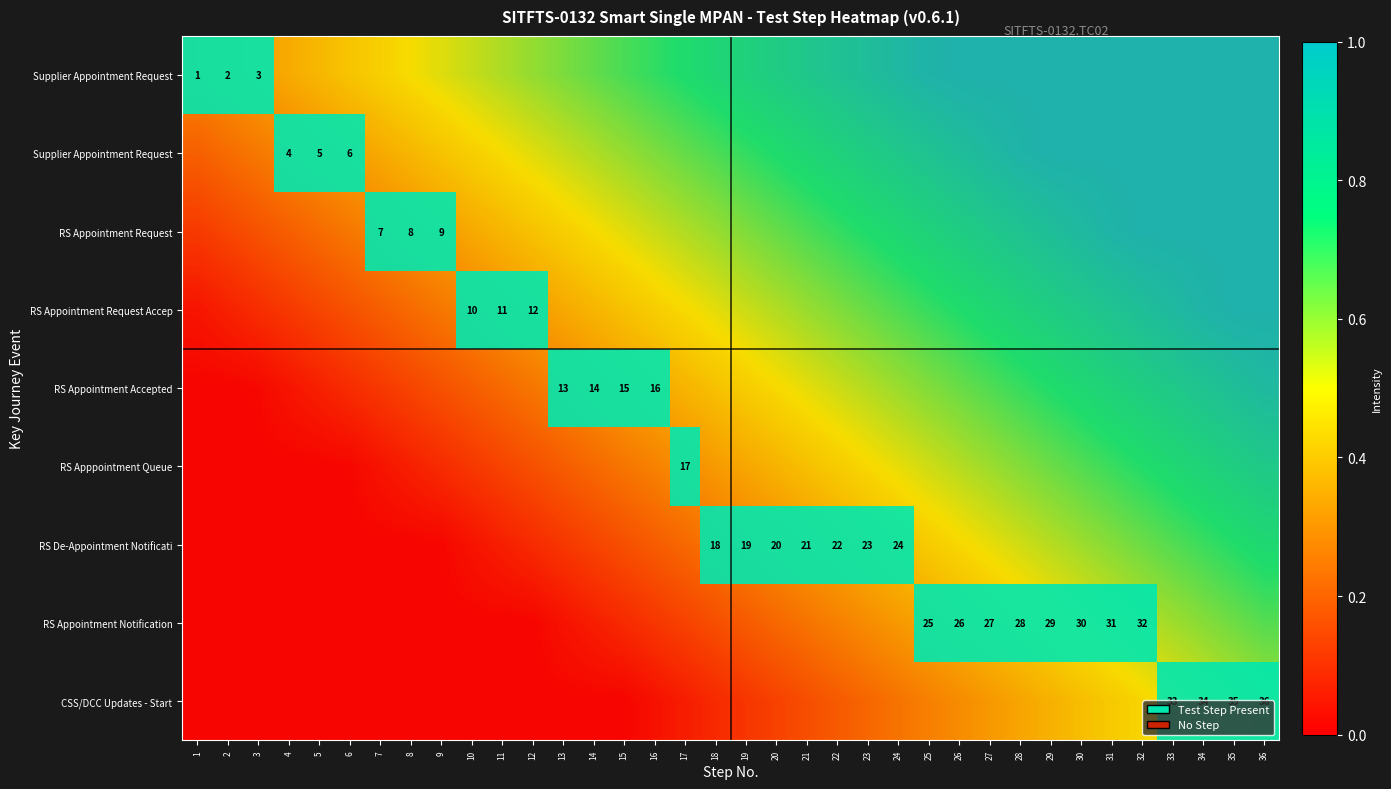

At how many categories does at least one series exceed 0?

36